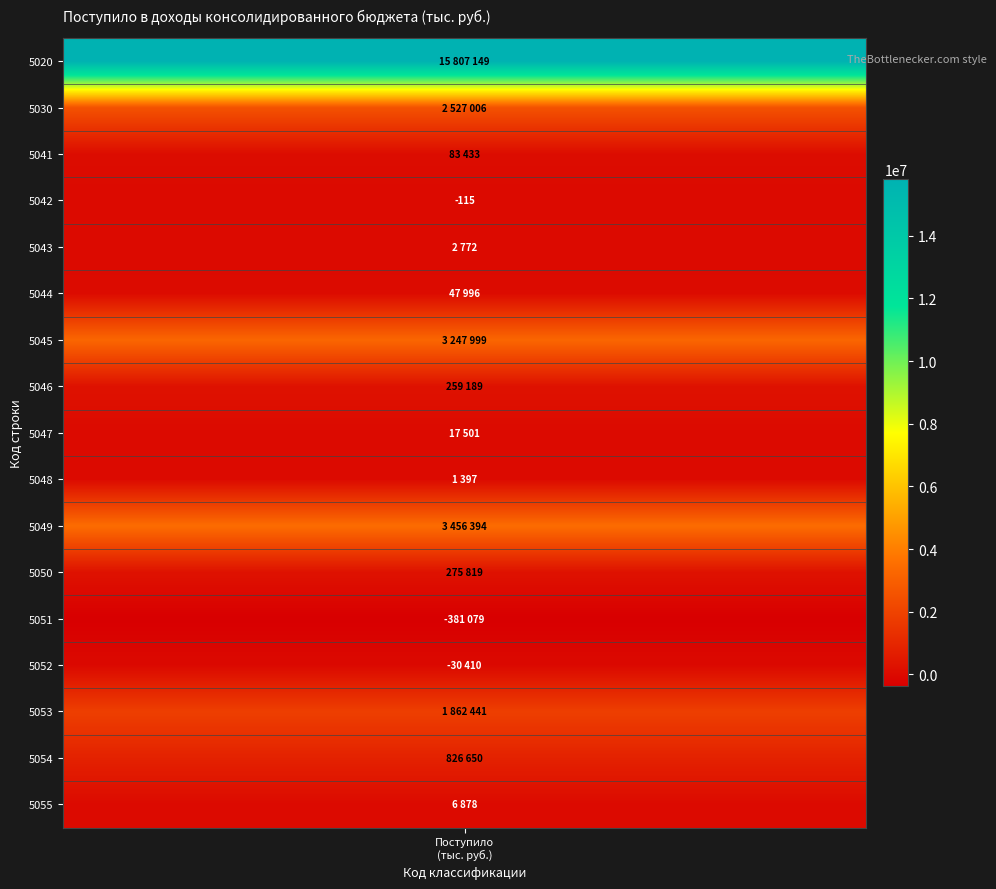

Which category has the highest value across all series?

5020